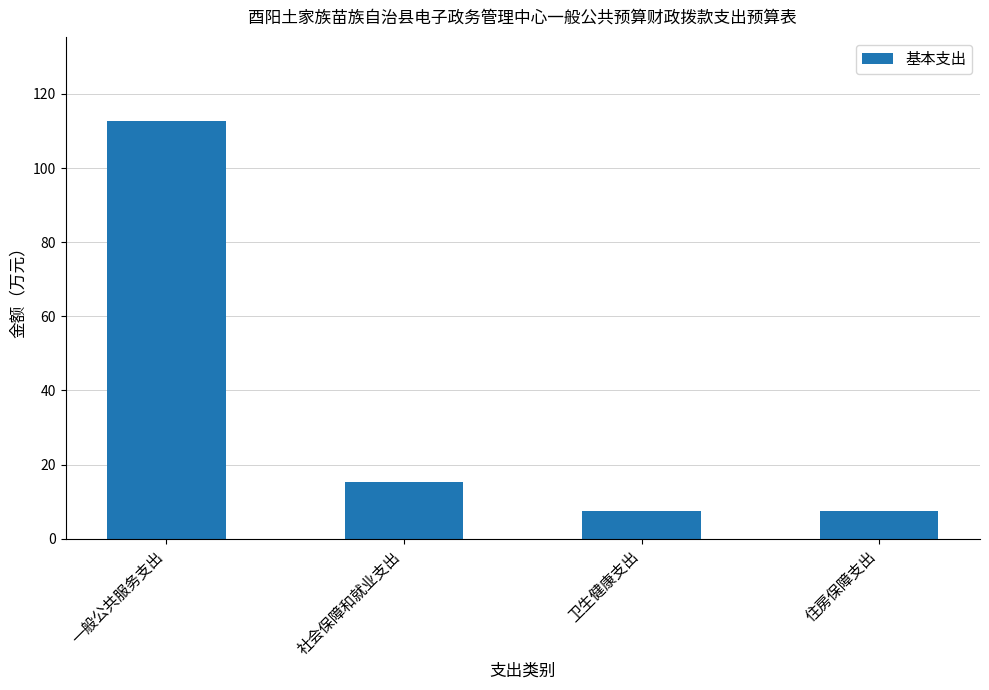

Count the number of categories in the chart.

4